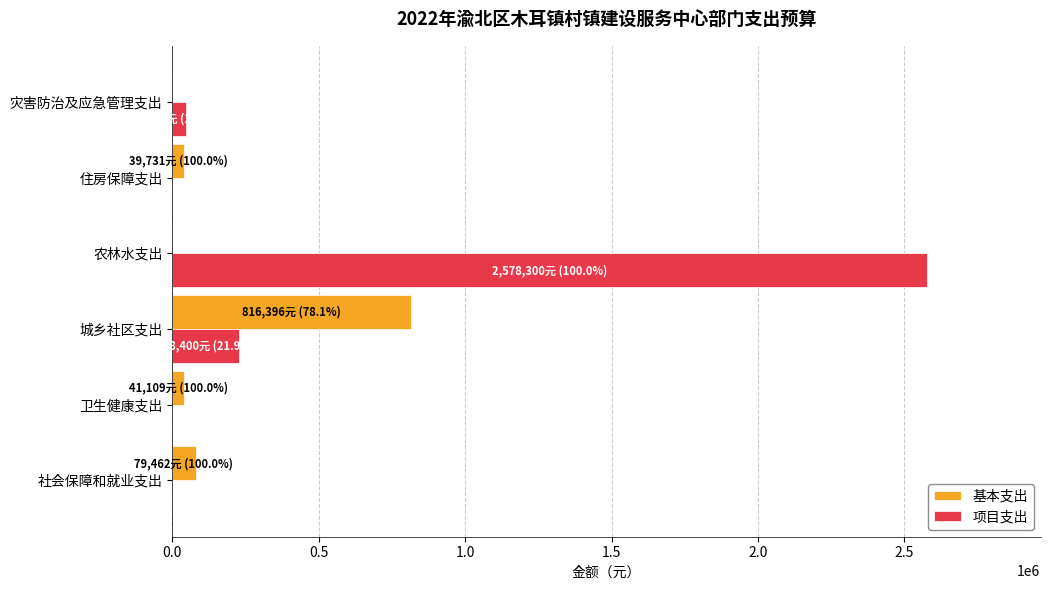

What is the maximum value for 基本支出?

816395.7